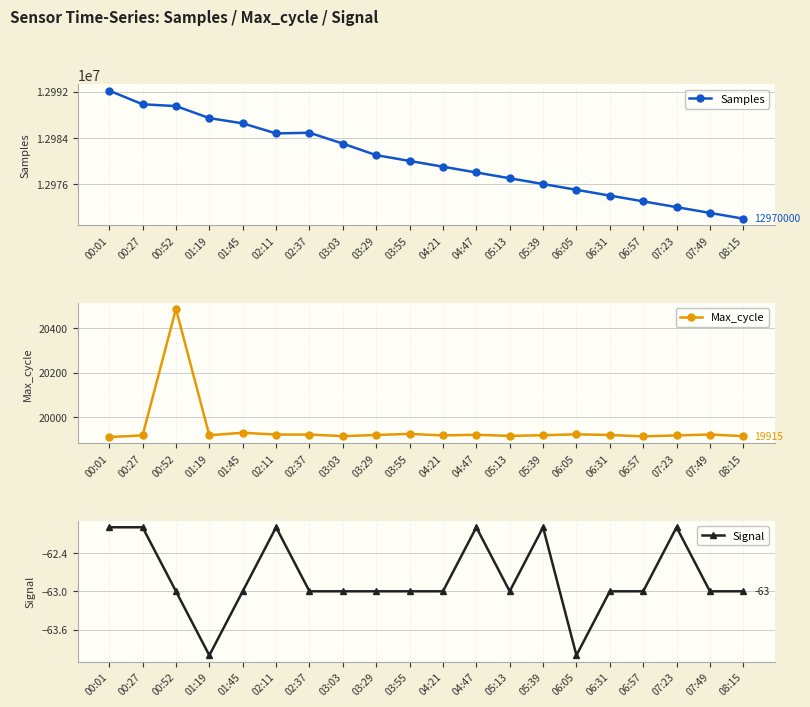

What are all the series names shown in the legend?

Samples, Max_cycle, Signal